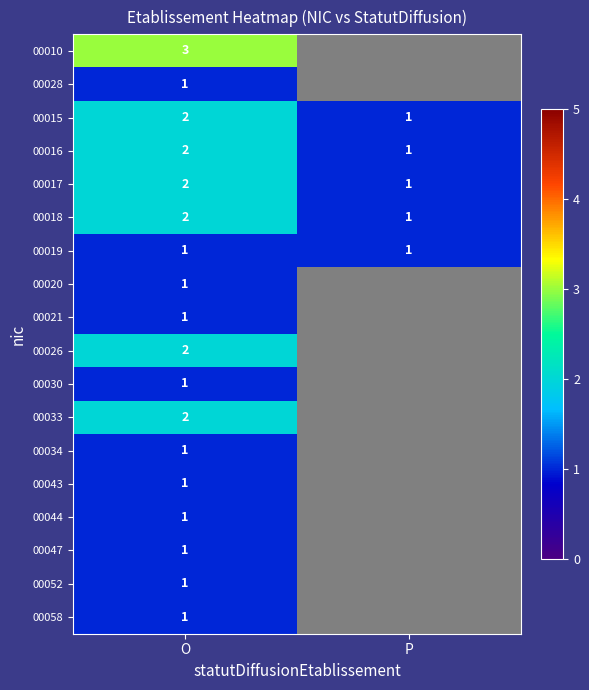

What is the total value across all series at O?

26